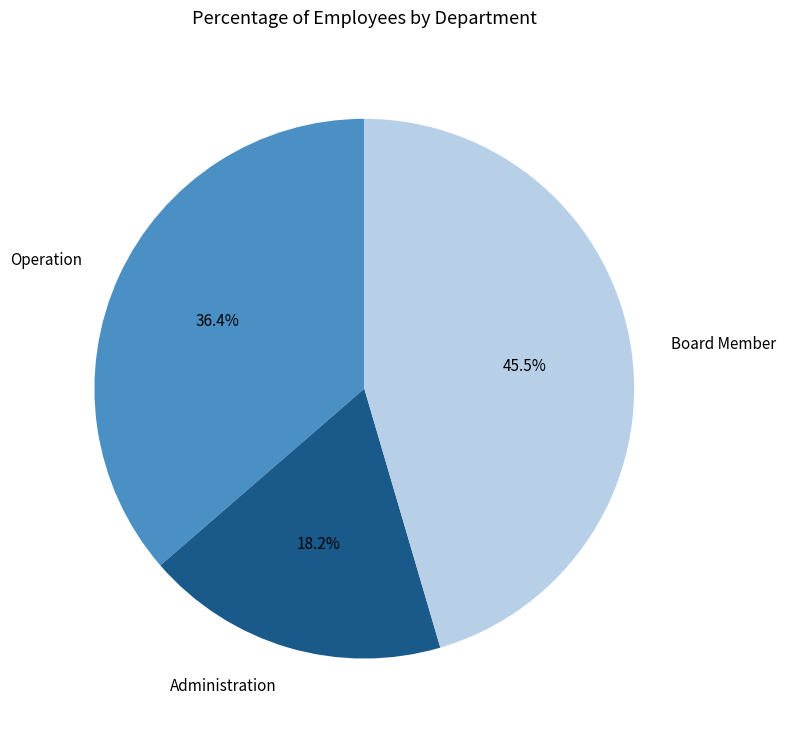

Which category has the biggest portion of the pie?

Board Member